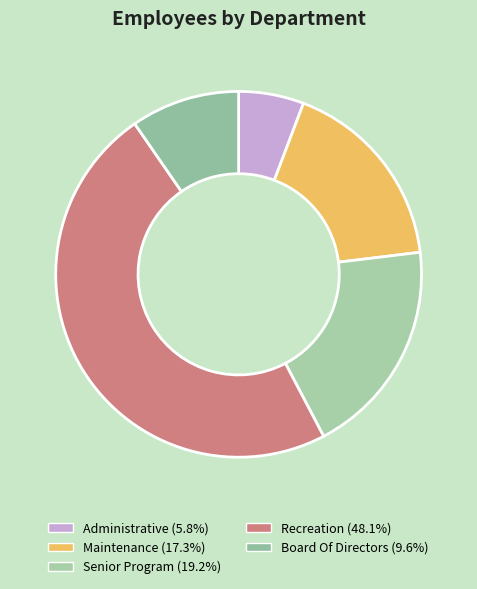

How many segments does this pie chart have?

5